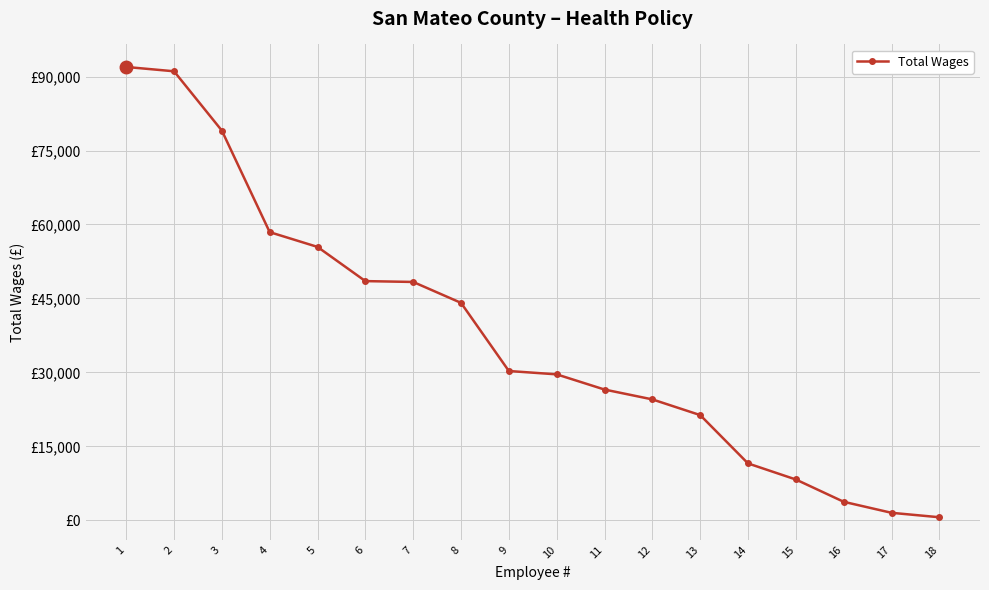

The value at 5 is 55452. True or false?

True